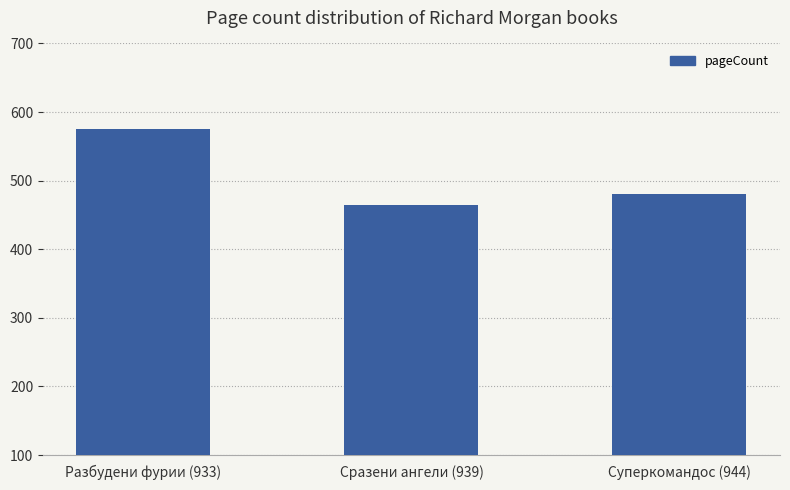

What is the minimum value shown in the chart?

464